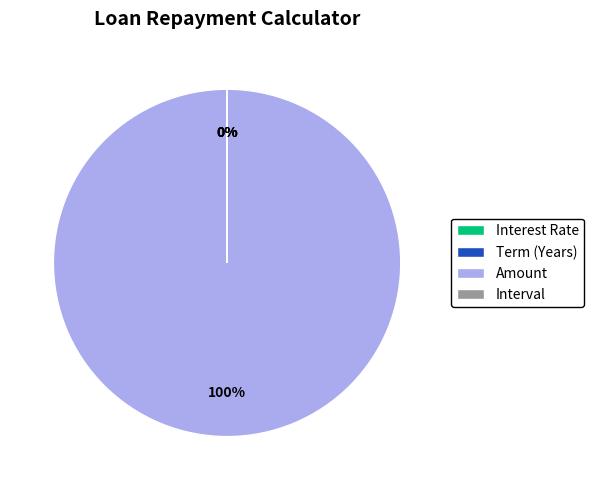

Which category has the biggest portion of the pie?

Amount